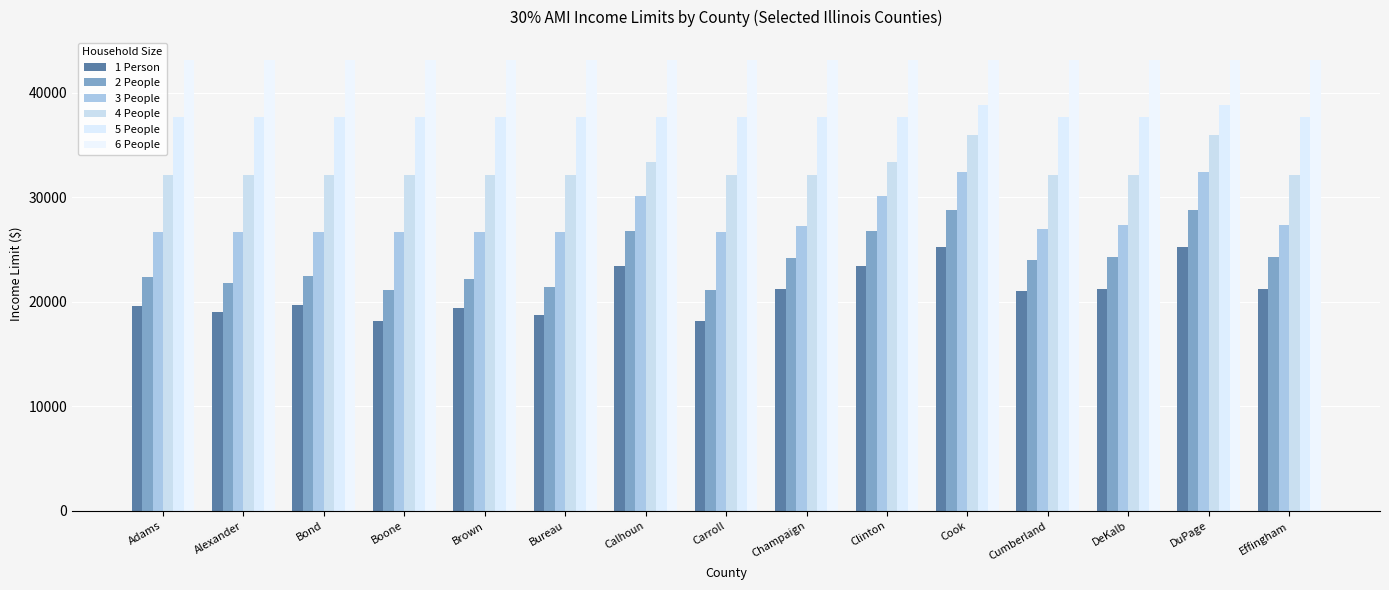

Which series has the largest total across all categories?

6 People